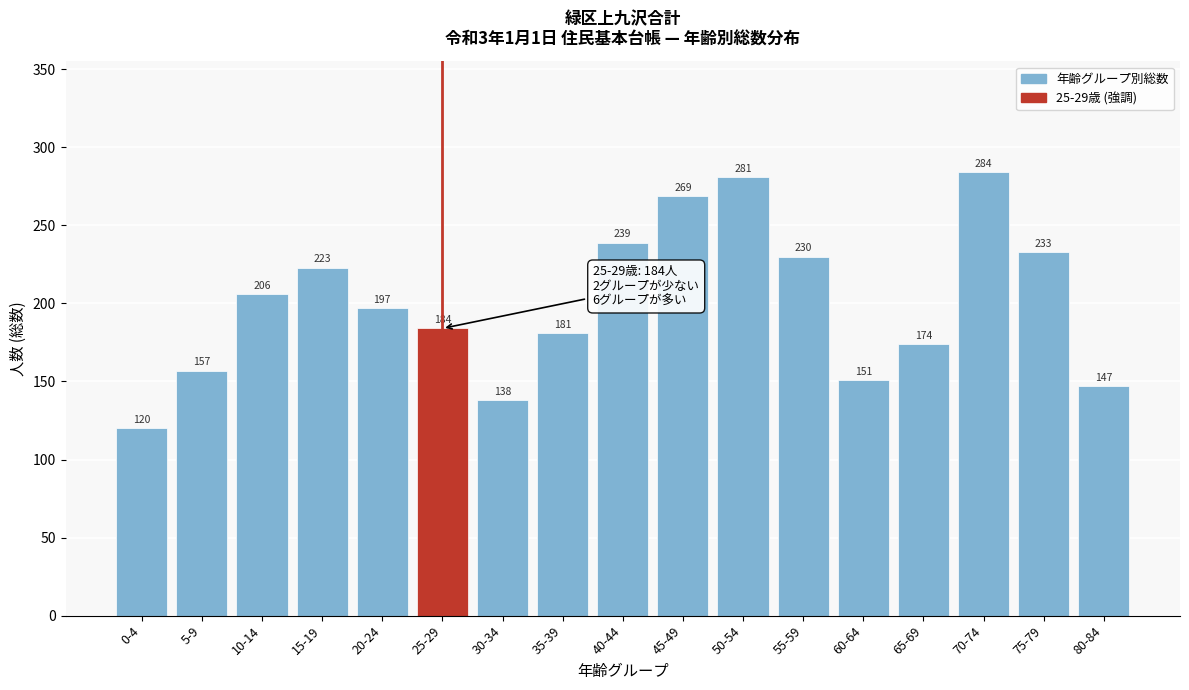

Reading left to right, transcribe all the data shown in this chart.

0-4=120	5-9=157	10-14=206	15-19=223	20-24=197	25-29=184	30-34=138	35-39=181	40-44=239	45-49=269	50-54=281	55-59=230	60-64=151	65-69=174	70-74=284	75-79=233	80-84=147